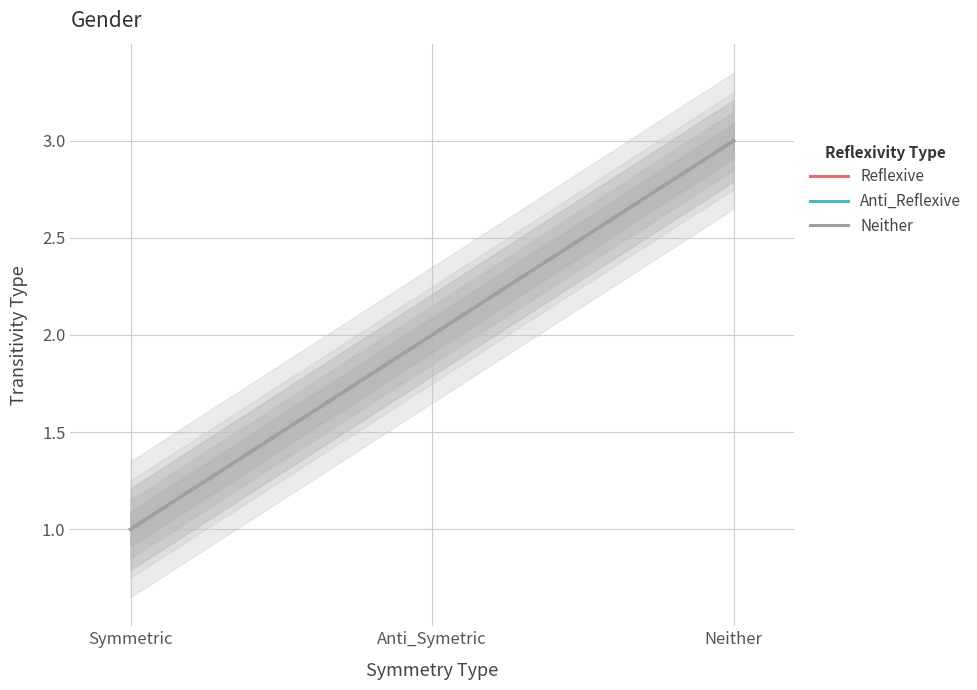

The value of Neither at Neither is 1. True or false?

False